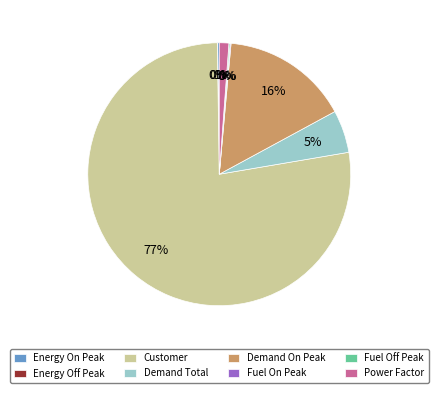

What percentage is the Demand On Peak slice, to the nearest percent?

16%